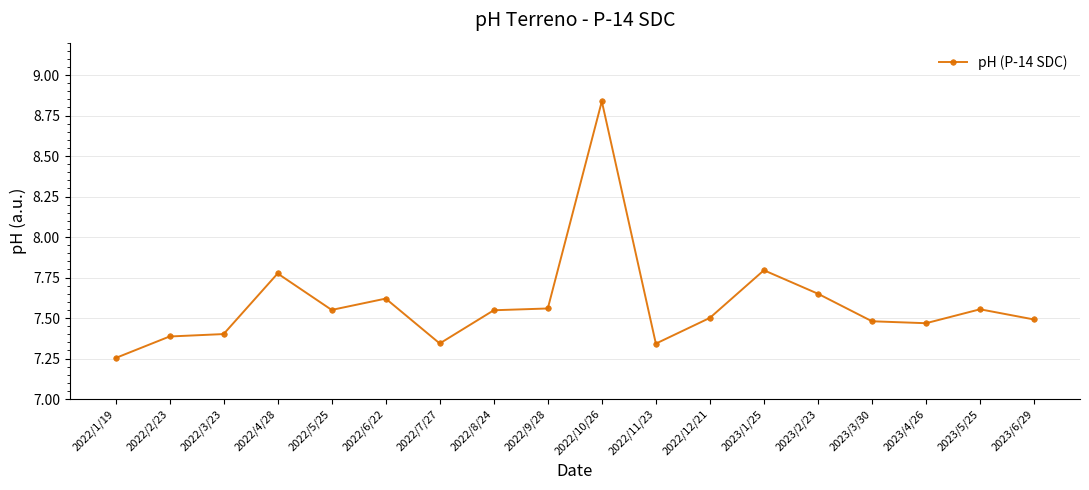

True or false: the data has more than 1 interior local peaks.

True